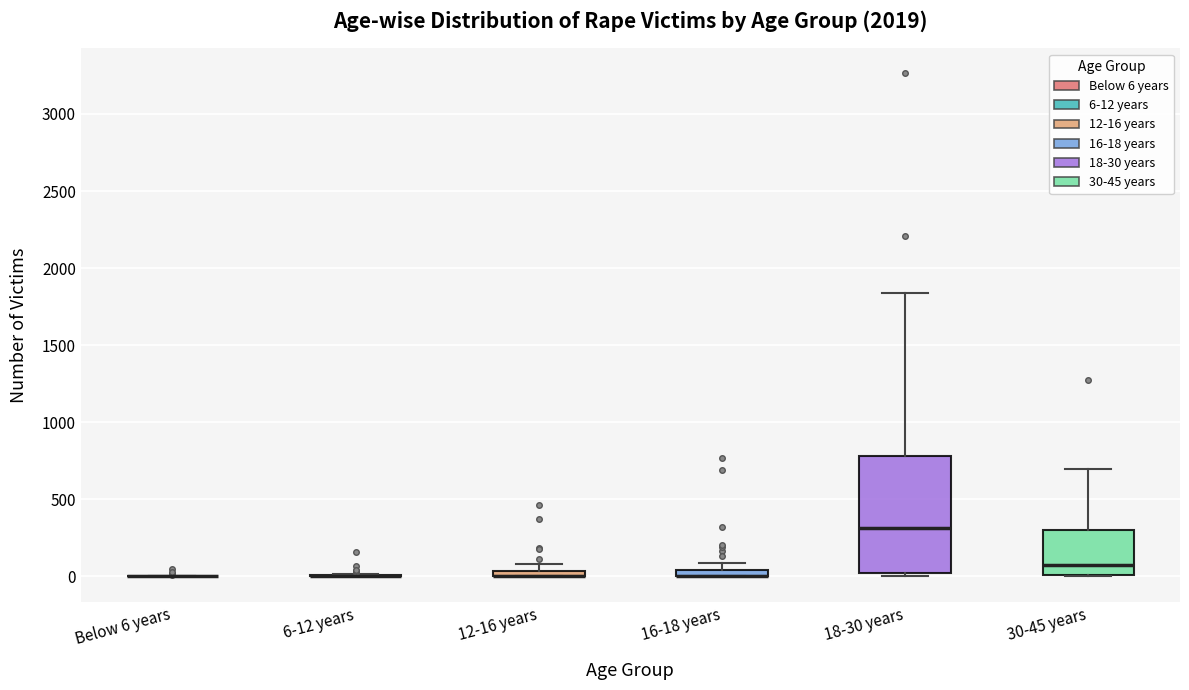

Where does the median line of the box for 30-45 years sit on the y-axis? The values are not printed on the chart, so give them approximately, as read against the axis.

100